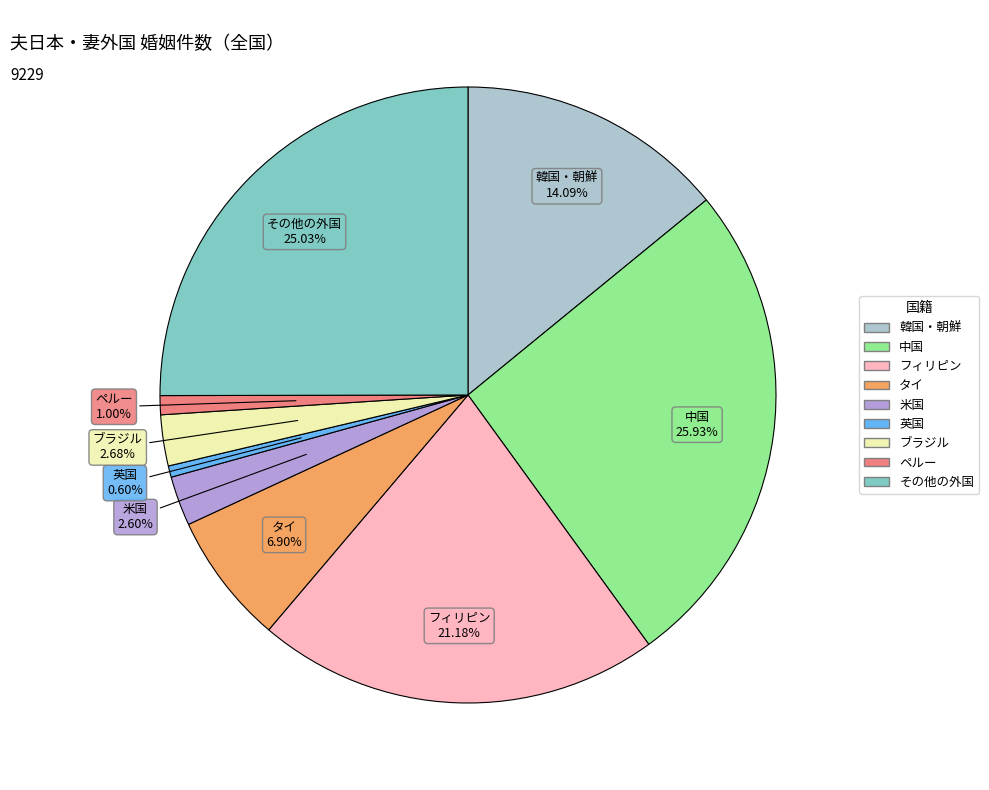

Do タイ and ペルー together represent more than half of the pie?

No